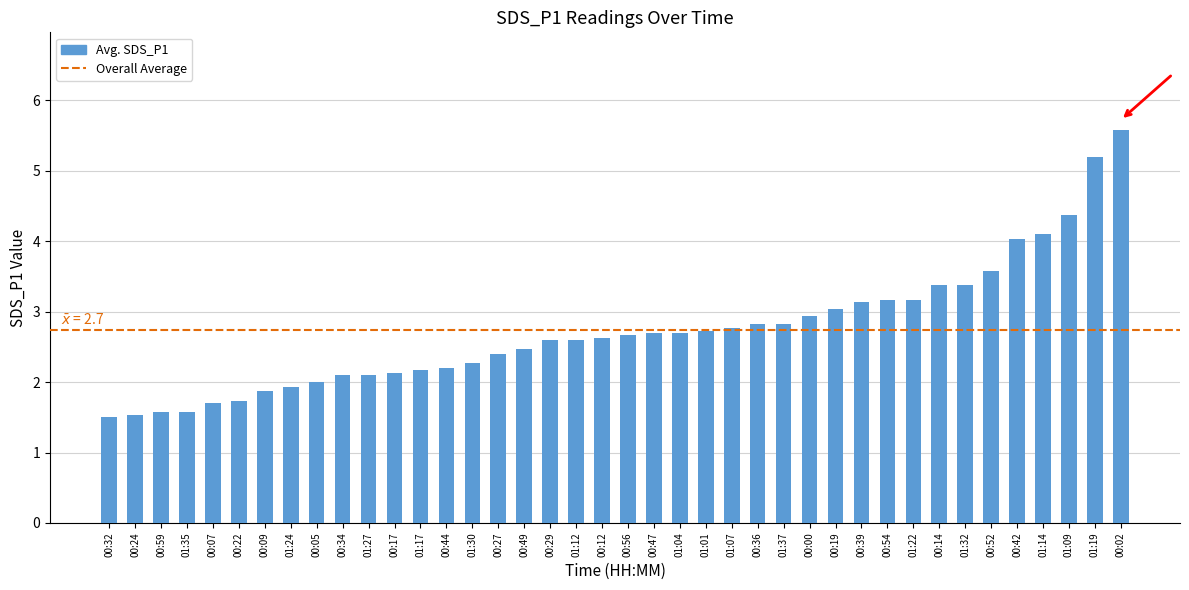

Which has a higher value, 01:32 or 01:22?

01:32